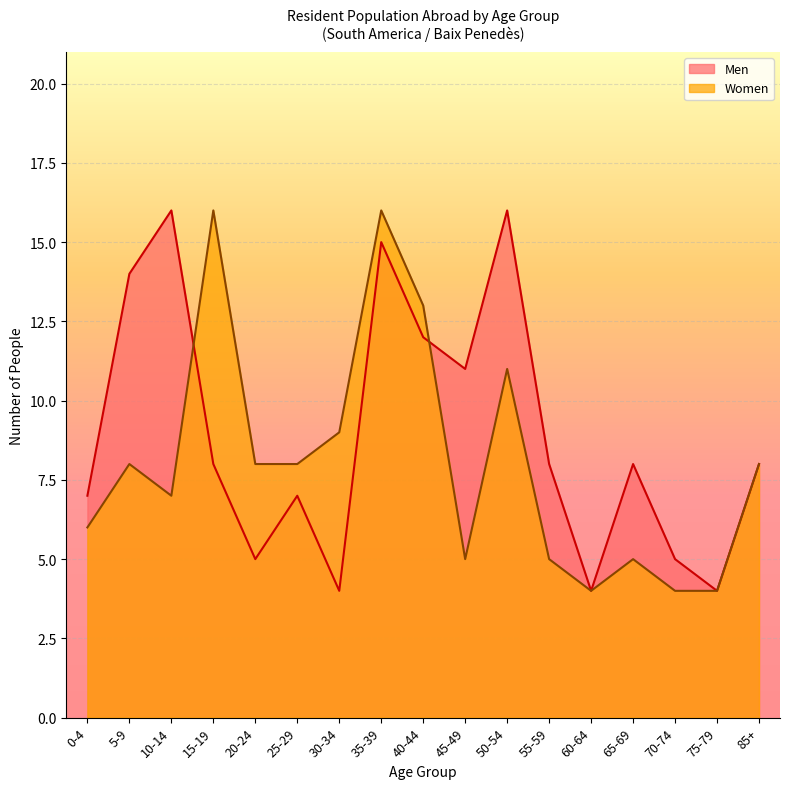

Which series ends up on top after the final intersection of Men and Women?

Men